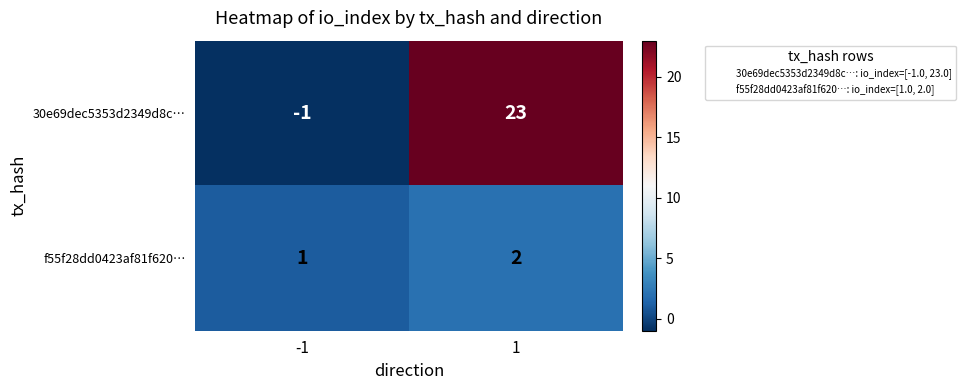

Reading right to left, transcribe all the data shown in this chart.

30e69dec5353d2349d8c…: 23	-1
f55f28dd0423af81f620…: 2	1